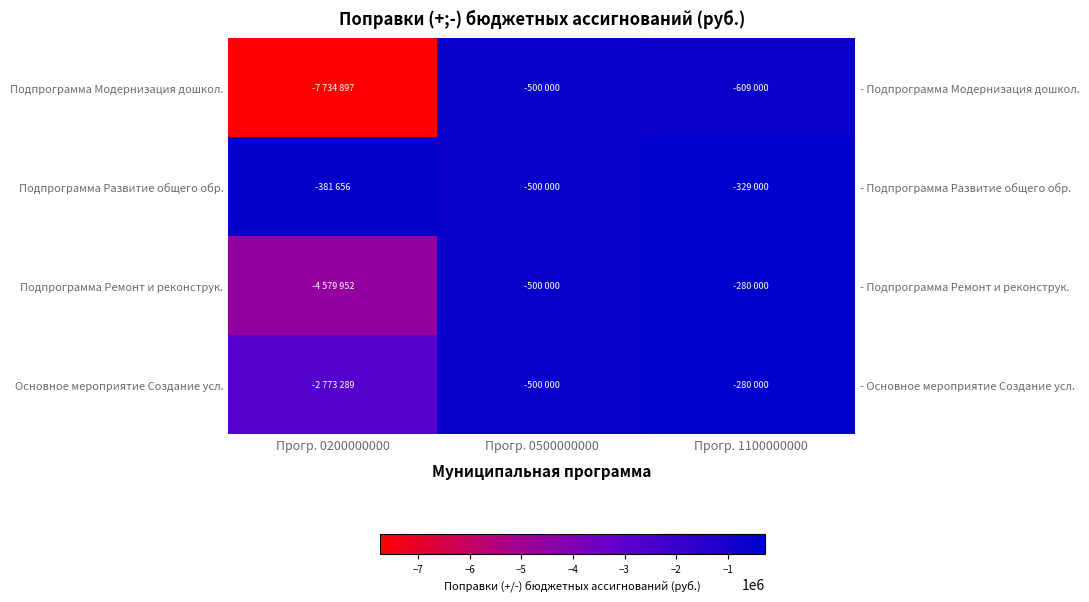

The Подпрограмма Ремонт и реконструк. series shows -280000 at Прогр. 1100000000. True or false?

True